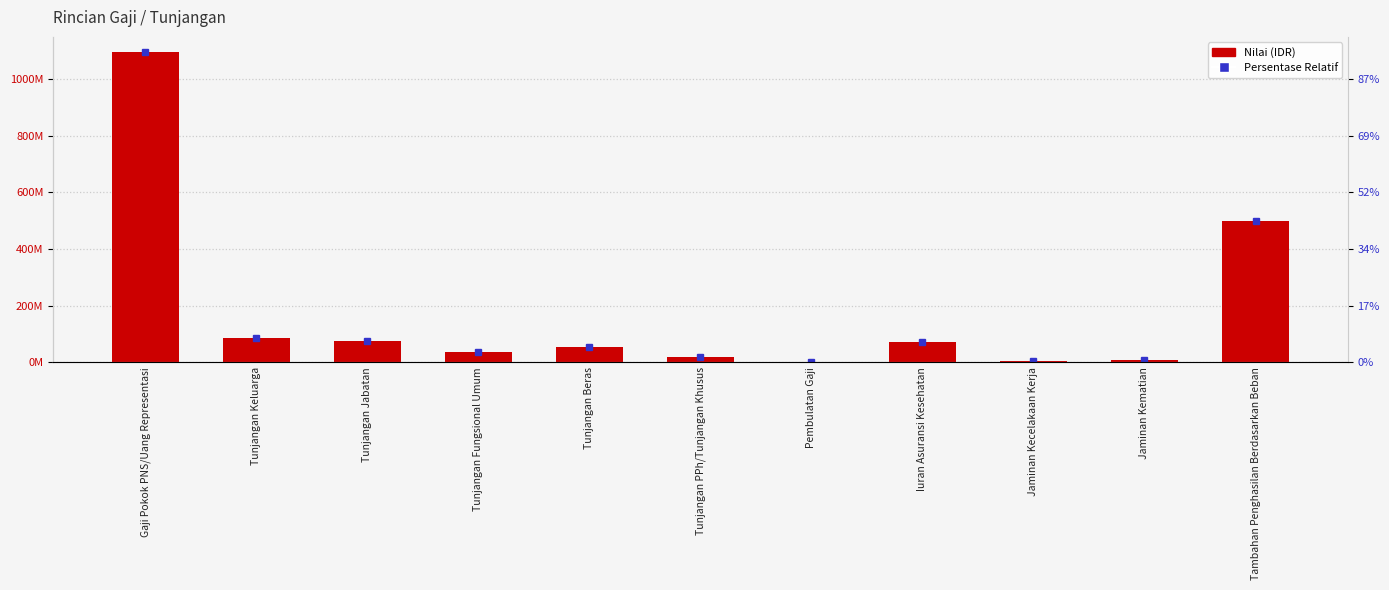

What is the sum of the values at Jaminan Kecelakaan Kerja and Tunjangan Beras?

58754000